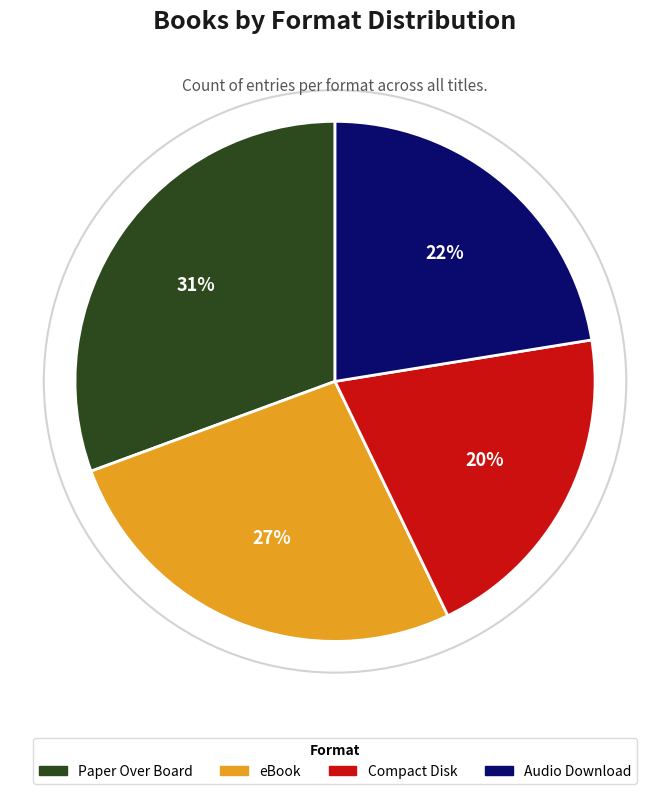

How many slices are in this pie chart?

4